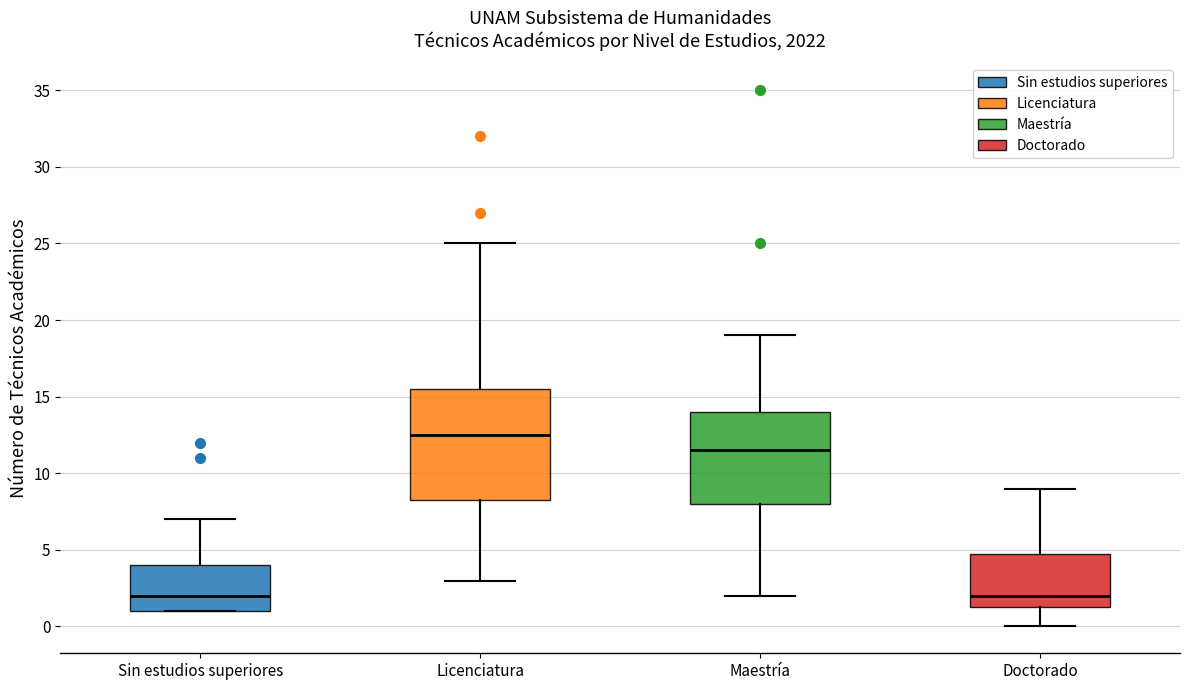

Which box is the tallest, from its lower edge to its upper edge?

Licenciatura